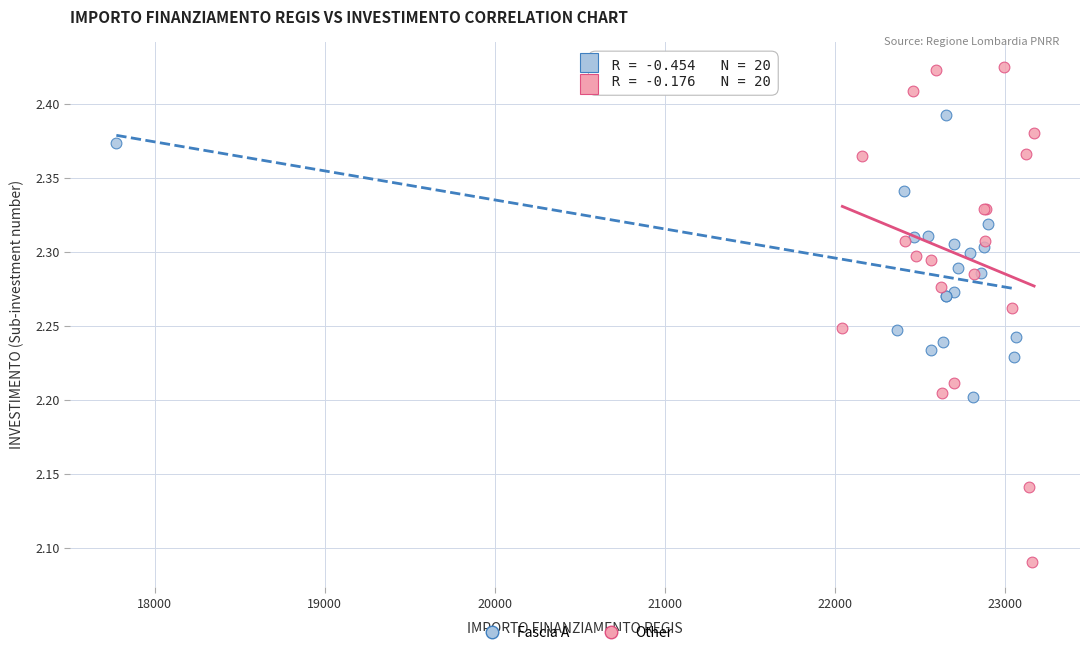

Which series contains the highest Y value?

Other